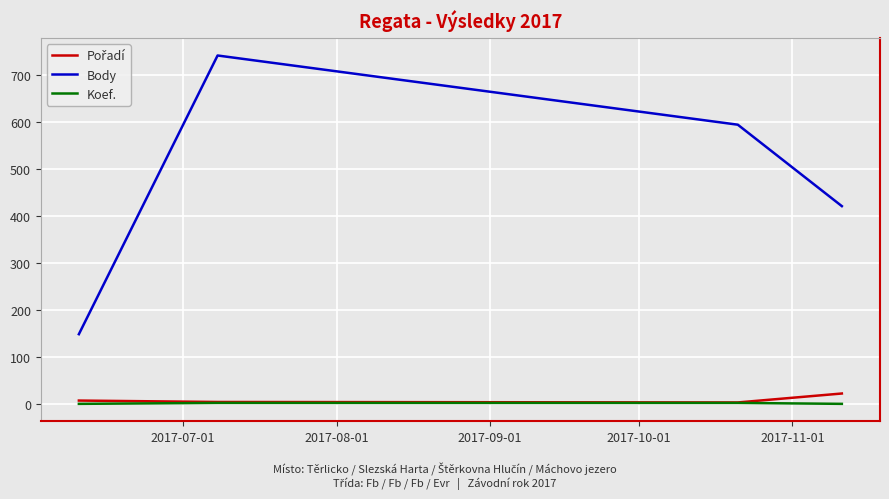

Which series has the largest total across all categories?

Body